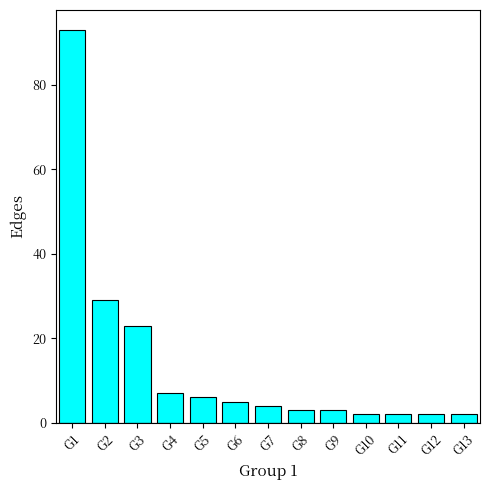

What is the sum of the values at G8 and G10?

5